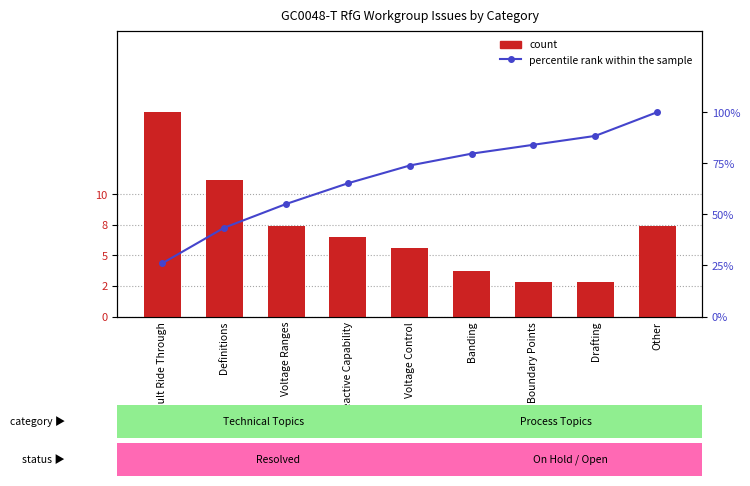

Reading left to right, list all the values displayed in this chart.

count: 18.0	12.0	8.0	7.0	6.0	4.0	3.0	3.0	8.0
percentile rank within the sample: 26.1	43.5	55.1	65.2	73.9	79.7	84.1	88.4	100.0